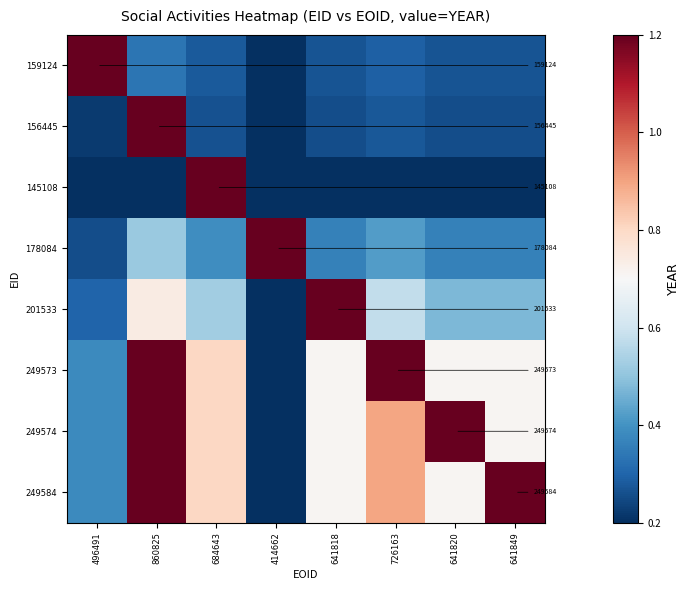

At how many categories does at least one series exceed 0?

8